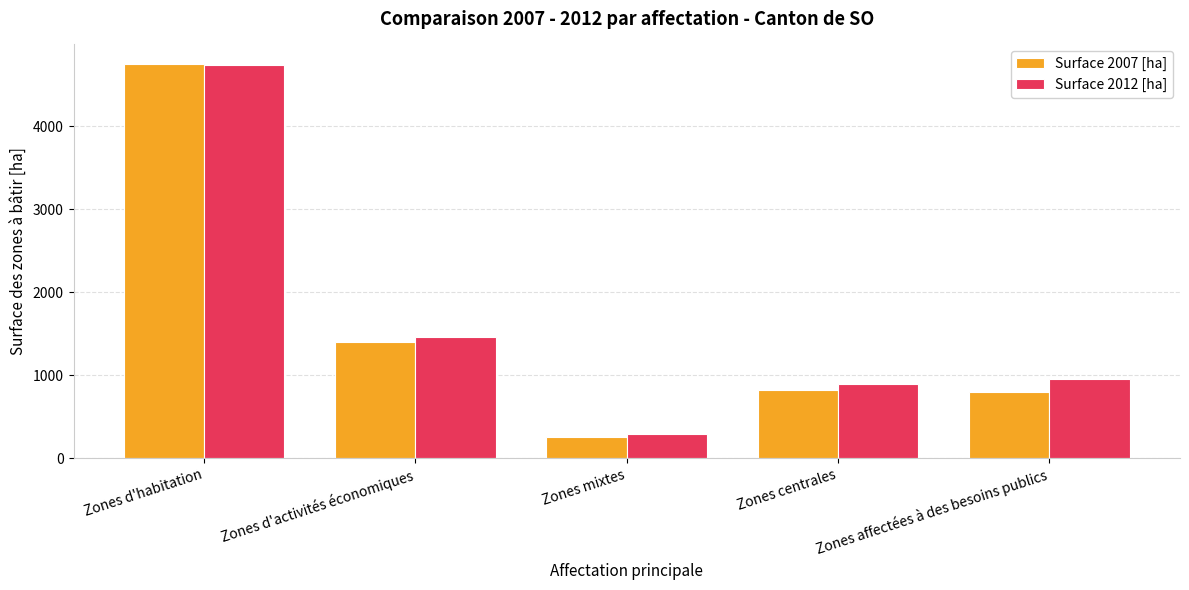

List the labels in order of Surface 2012 [ha] value, largest first.

Zones d'habitation, Zones d'activités économiques, Zones affectées à des besoins publics, Zones centrales, Zones mixtes